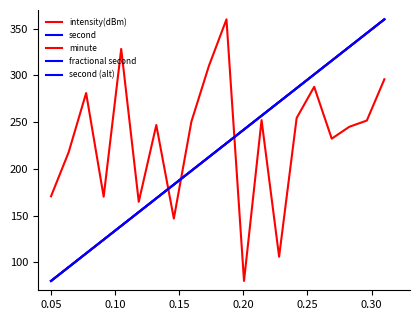

What is the maximum value for minute?

360.0